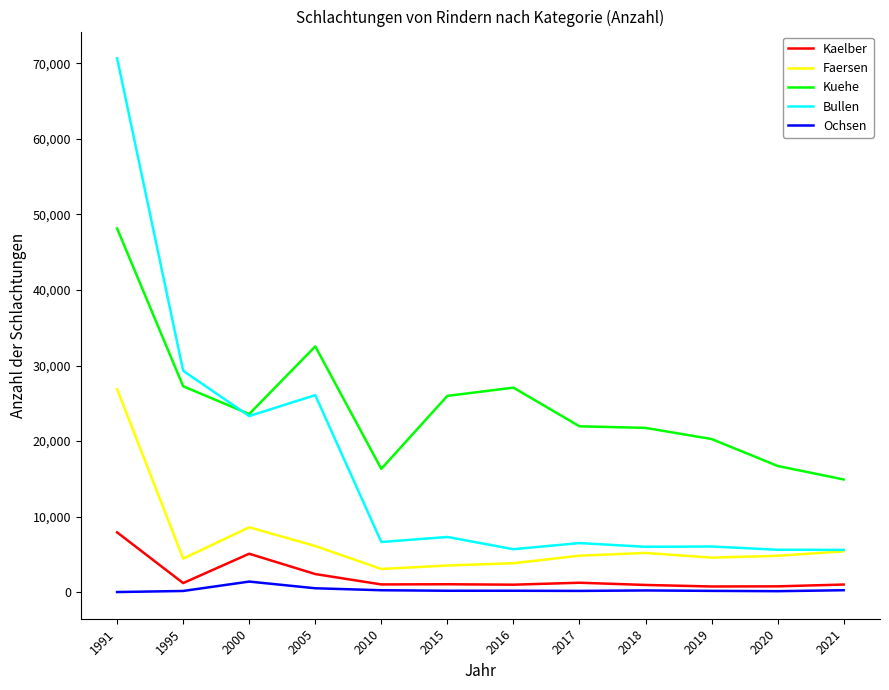

Is this an area chart (filled region under the line)?

No